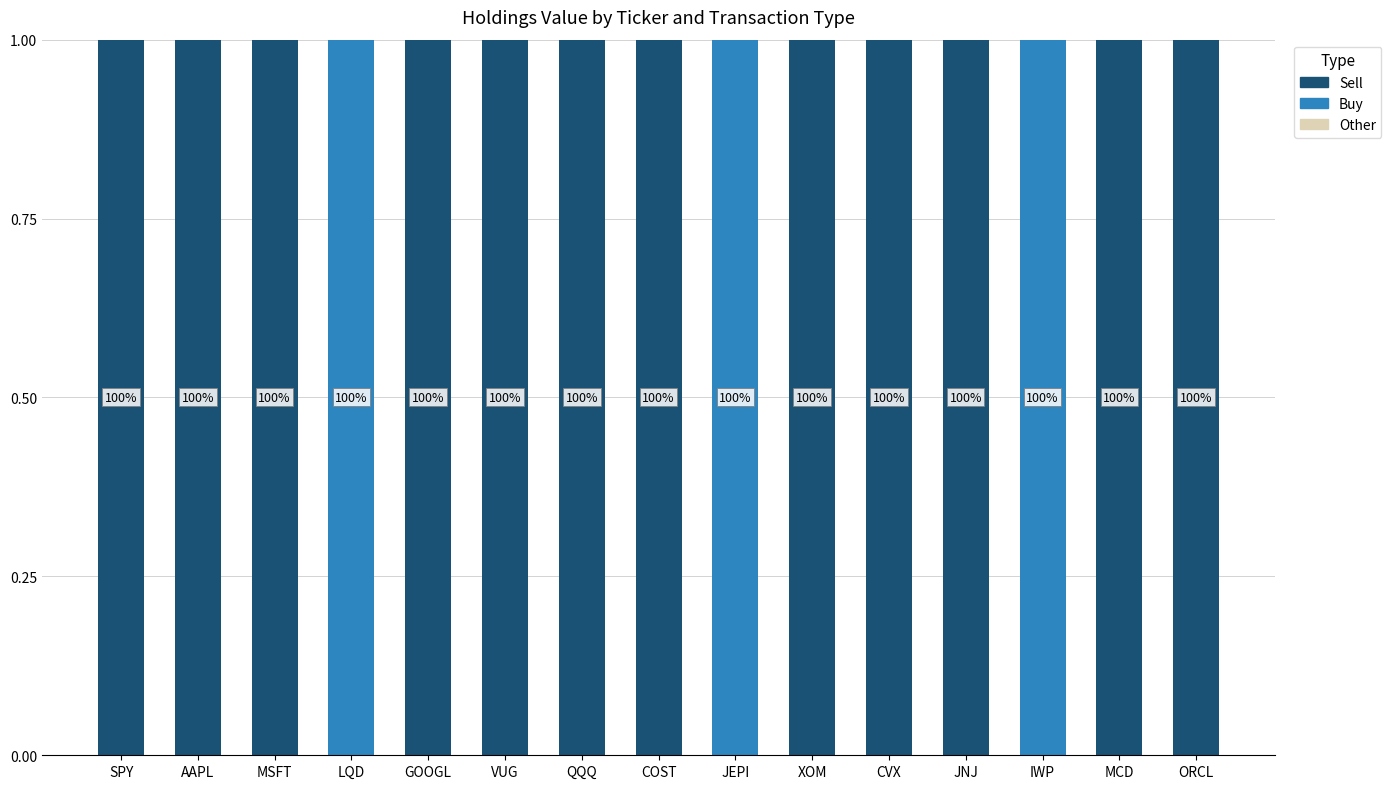

List the series in order of their overall mean, lowest first.

Other, Buy, Sell